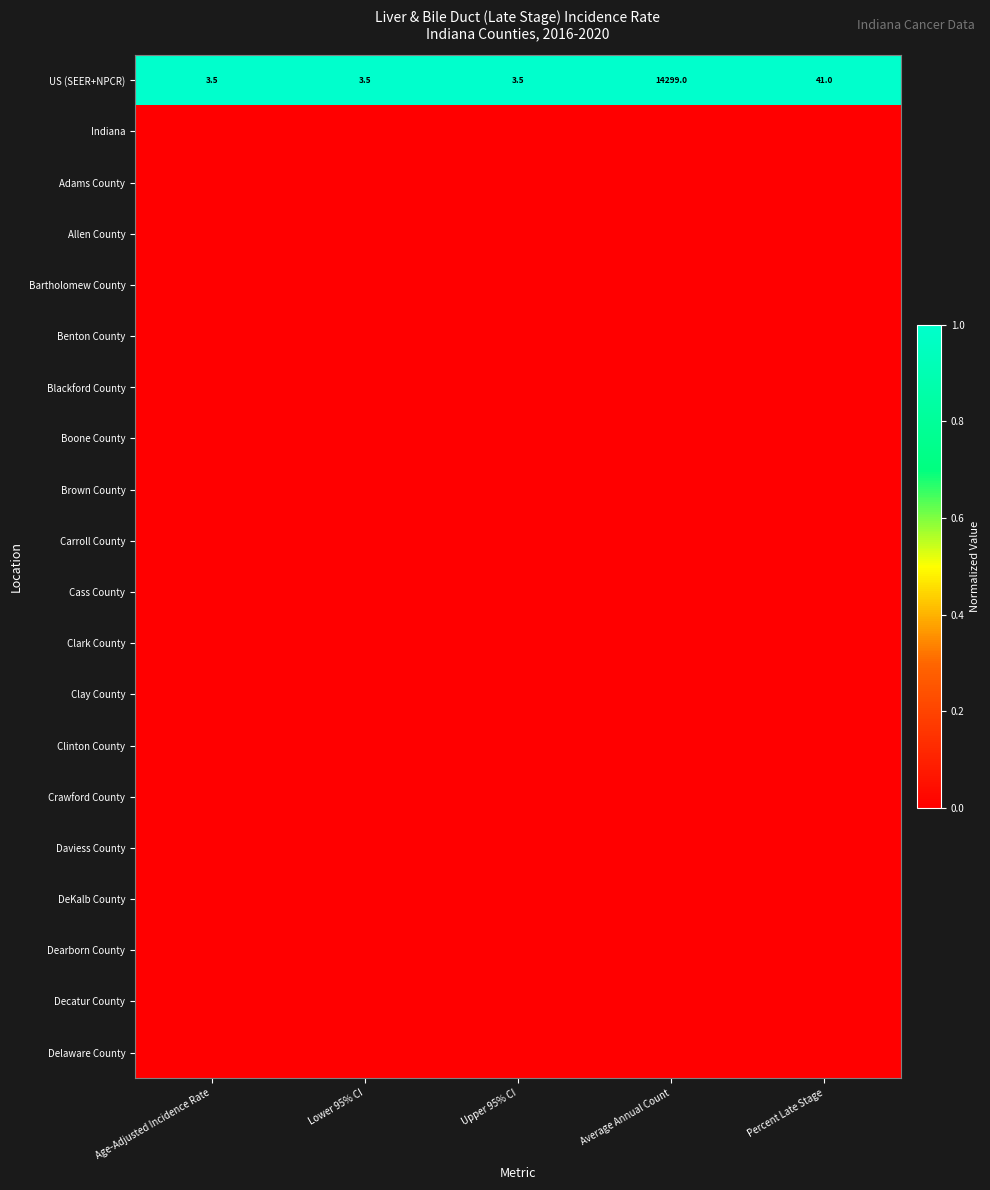

Between Average Annual Count and Percent Late Stage, which series saw the biggest shift?

US (SEER+NPCR)